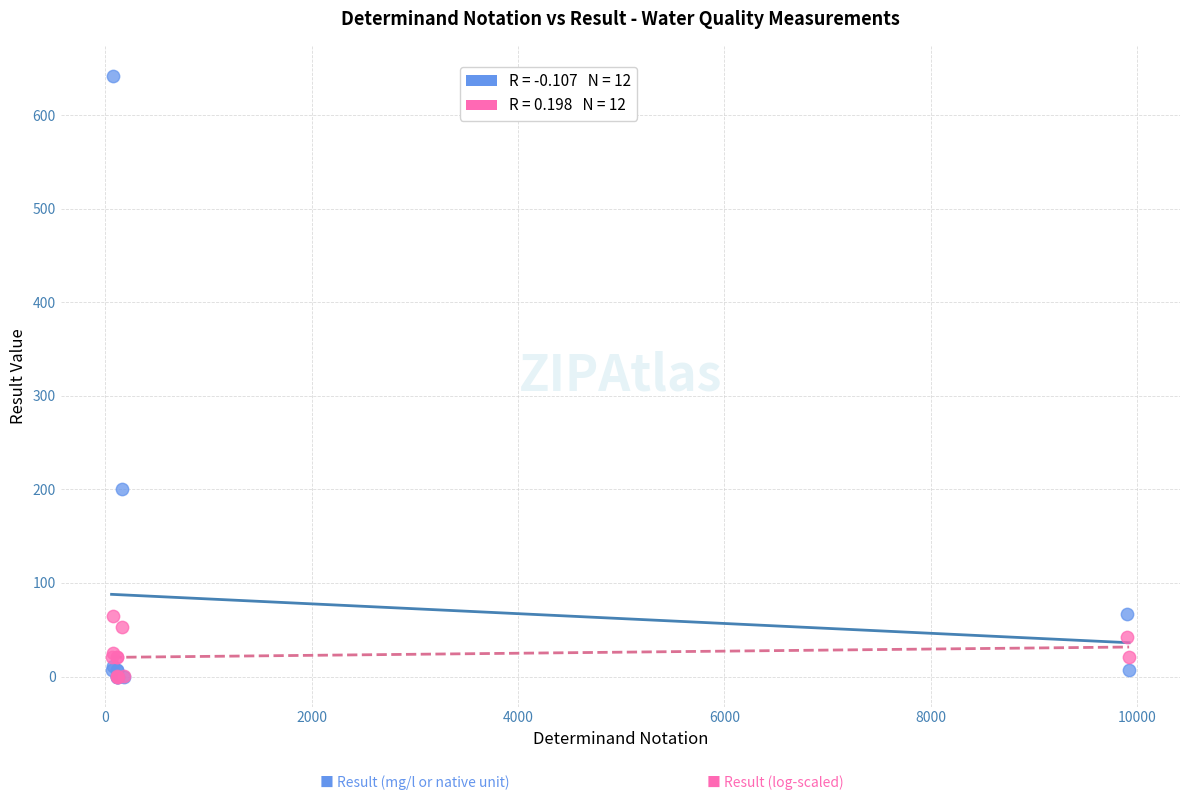

Across all series, what Y value is closest to 321?

200.0